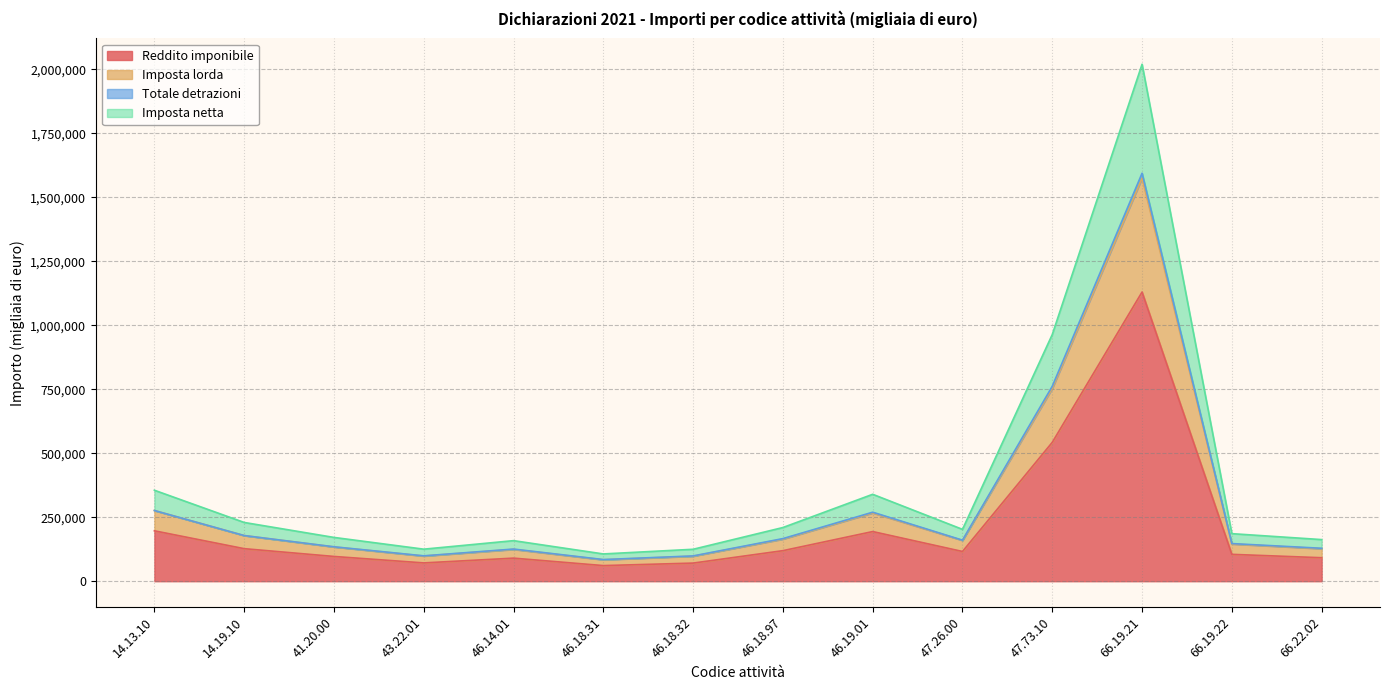

At which category is the sum across all series the highest?

66.19.21